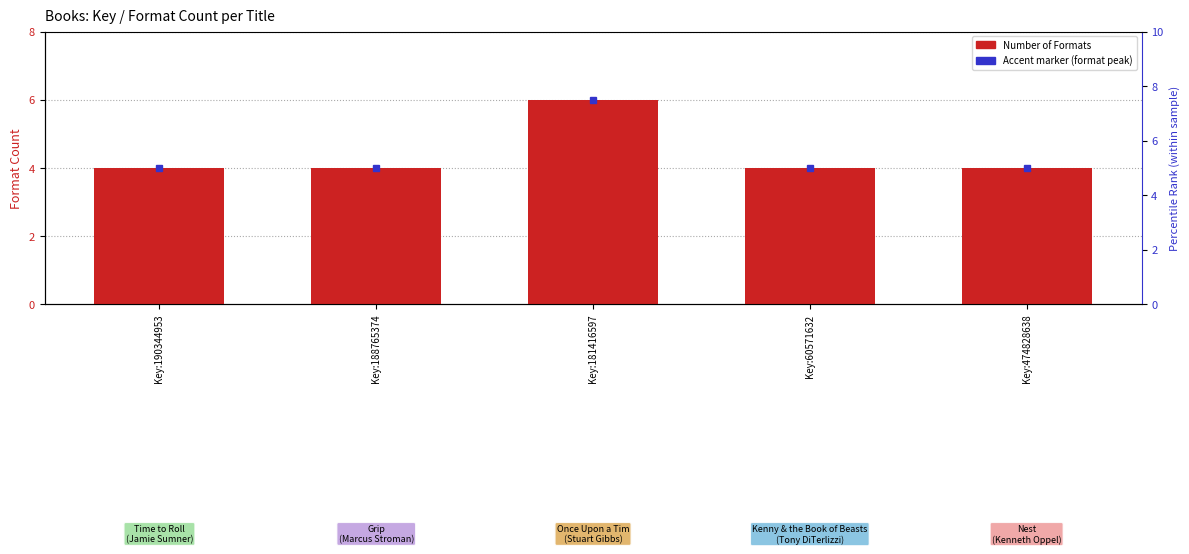

Between Key:190344953 and Key:188765374, which is larger?

Key:190344953